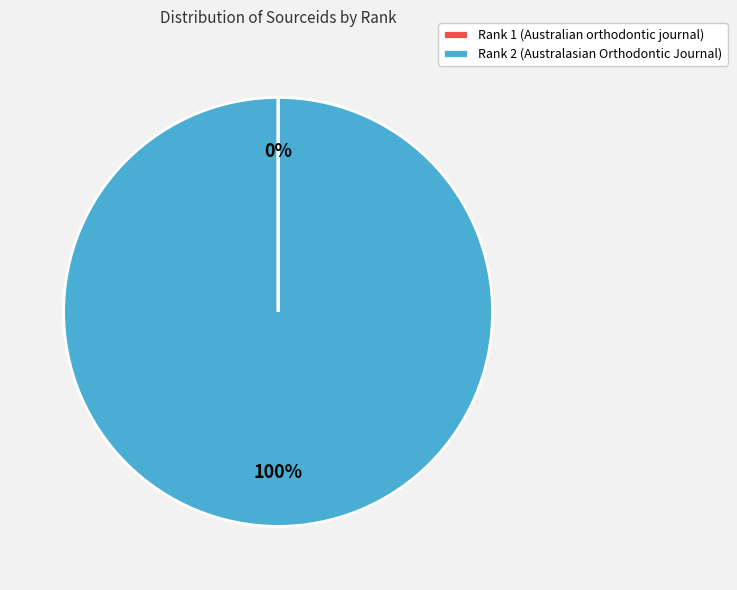

Which slice is the largest?

Rank 2 (Australasian Orthodontic Journal)